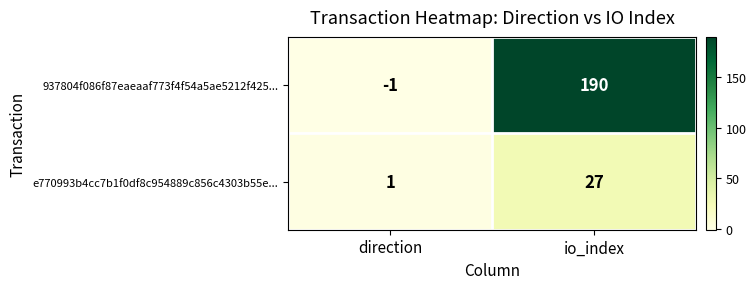

What is the total value across all series at io_index?

217